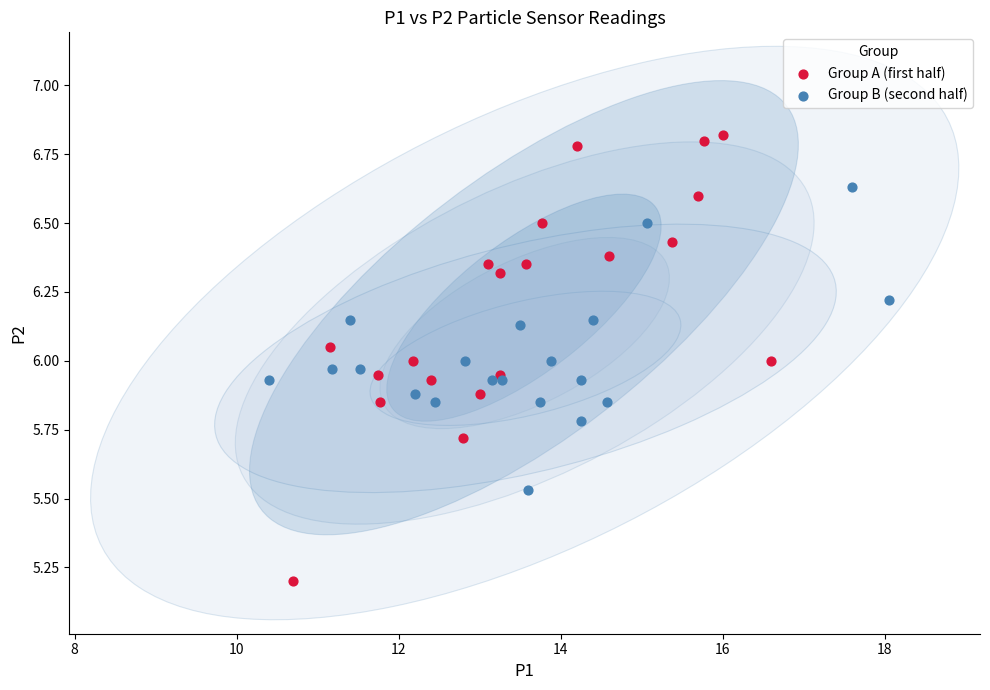

Which series reaches the maximum Y coordinate?

Group A (first half)